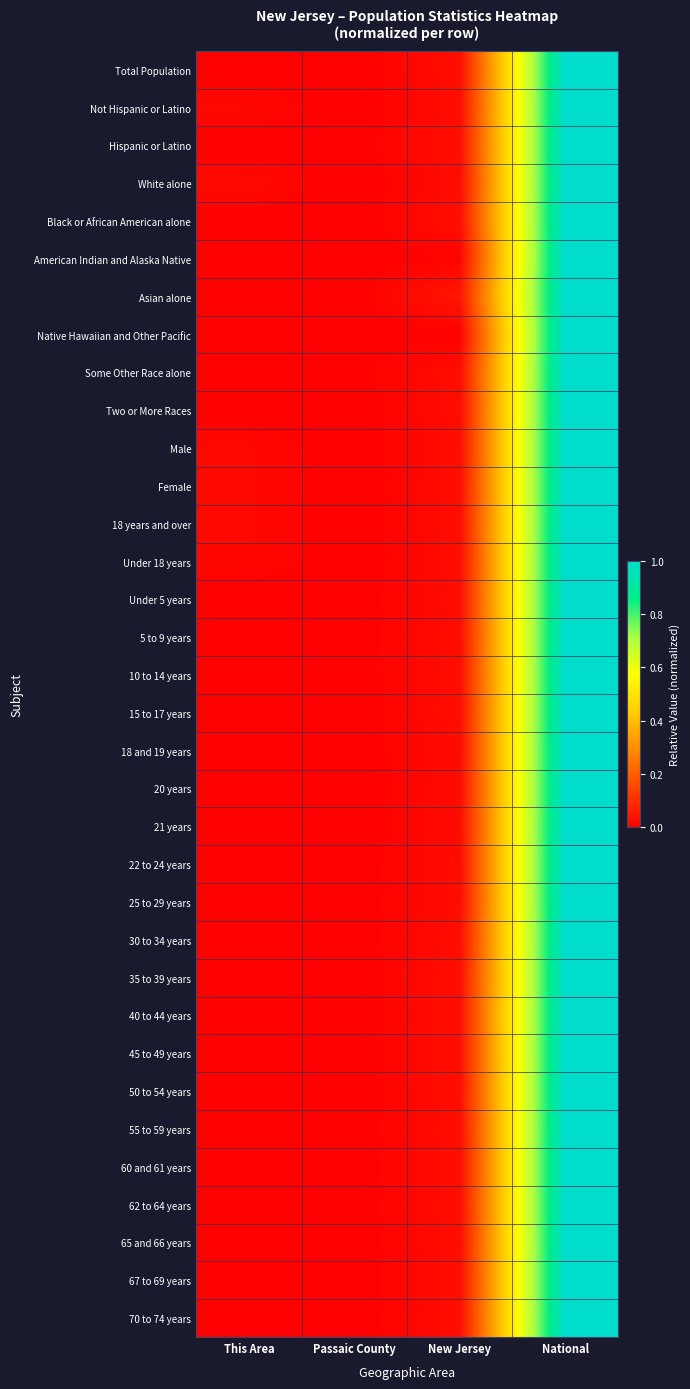

At Passaic County, list the series in order from largest to smallest.

Some Other Race alone, Hispanic or Latino, Total Population, Two or More Races, 20 years, 18 and 19 years, Asian alone, 40 to 44 years, 21 years, Under 5 years, 15 to 17 years, 5 to 9 years, 10 to 14 years, 30 to 34 years, 35 to 39 years, Black or African American alone, 45 to 49 years, 22 to 24 years, 50 to 54 years, 25 to 29 years, 55 to 59 years, 62 to 64 years, 60 and 61 years, 70 to 74 years, 65 and 66 years, 67 to 69 years, American Indian and Alaska Native, Native Hawaiian and Other Pacific, Under 18 years, 18 years and over, Not Hispanic or Latino, Male, Female, White alone